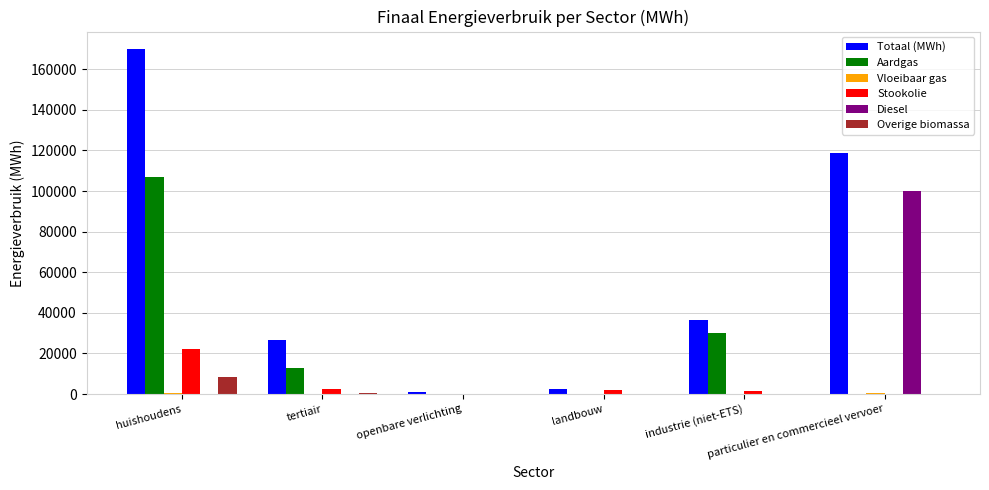

Which series has the widest spread of values?

Totaal (MWh)